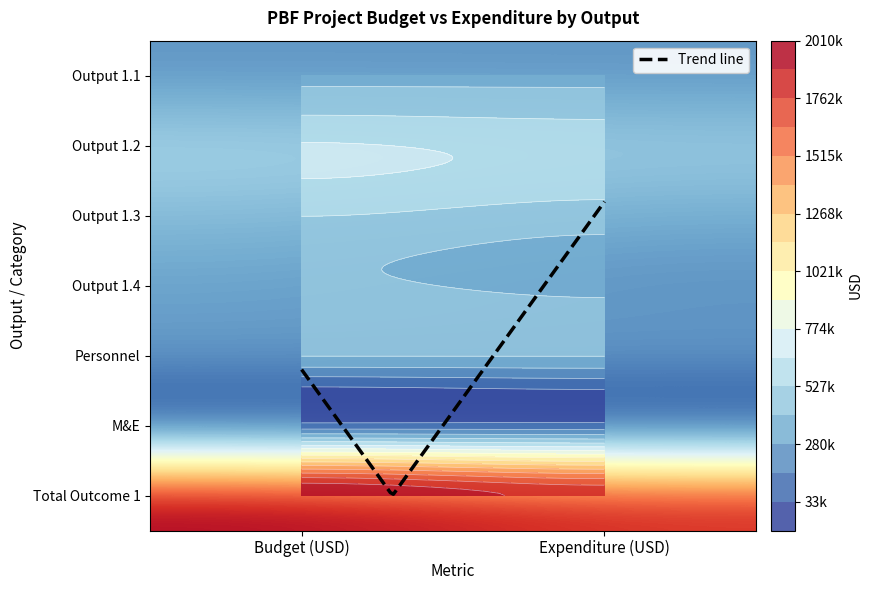

Between Expenditure (USD) and Budget (USD), which is larger?

Expenditure (USD)